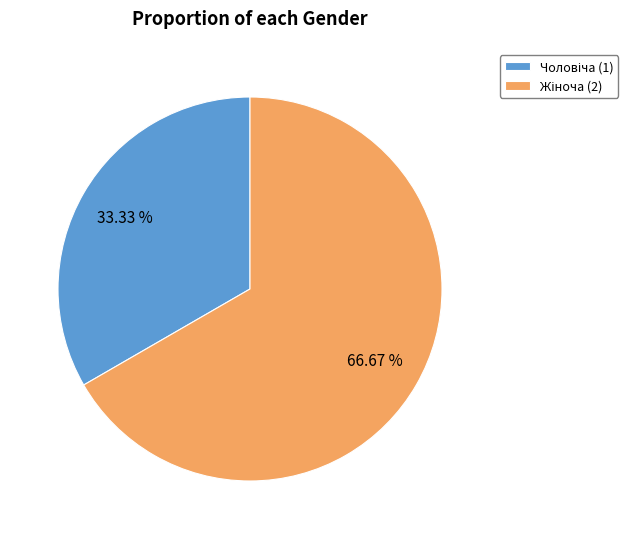

Does any single category account for the majority?

Yes